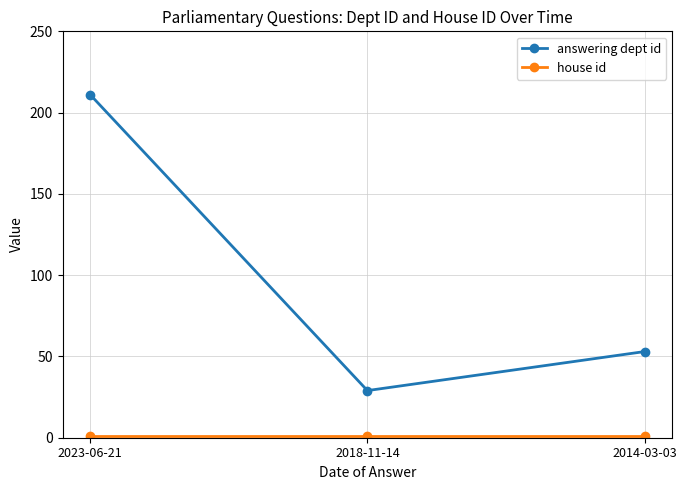

How many answering dept id values are between 29 and 211?

3